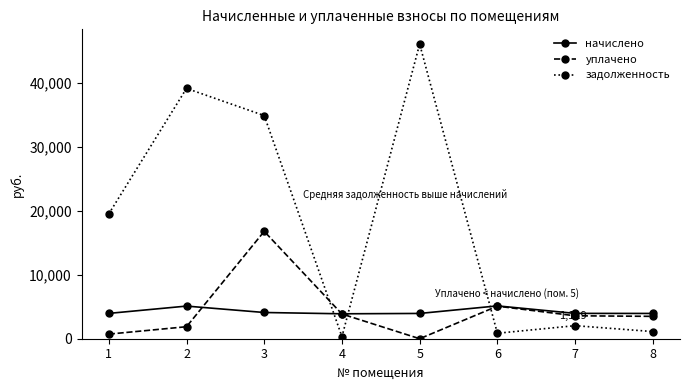

What are all the series names shown in the legend?

начислено, уплачено, задолженность